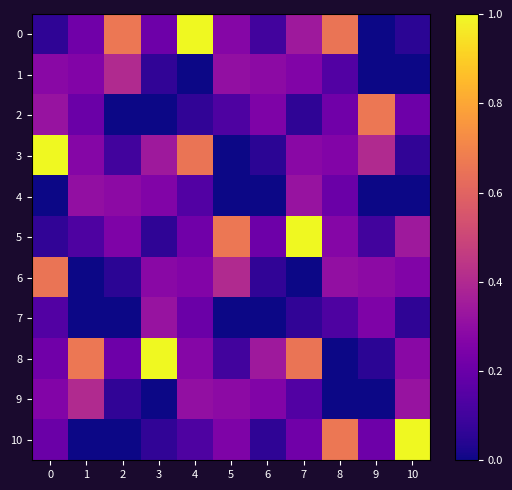

What is the greatest value displayed?

1.0